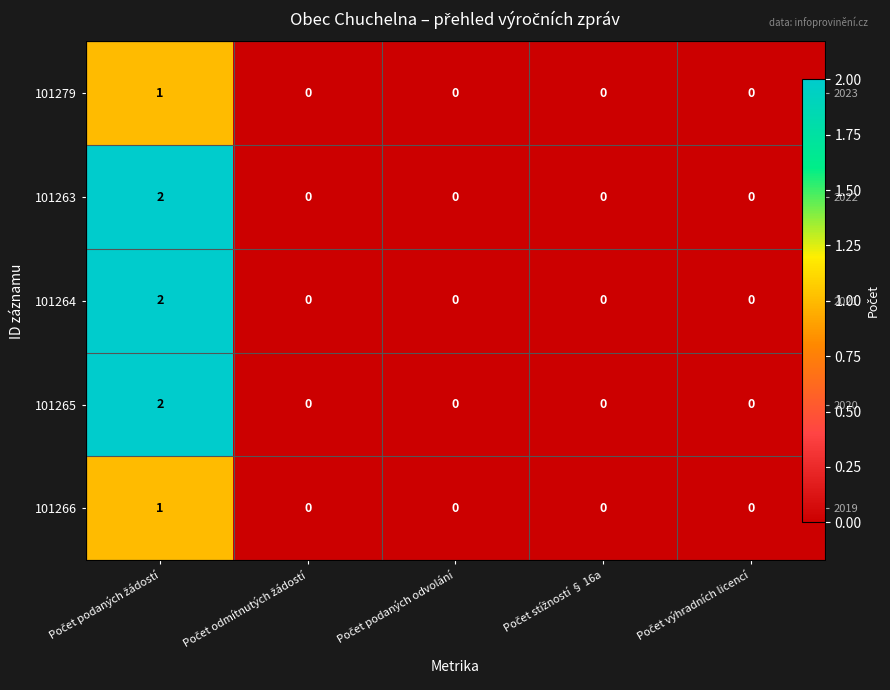

Which series has the largest total across all categories?

101263